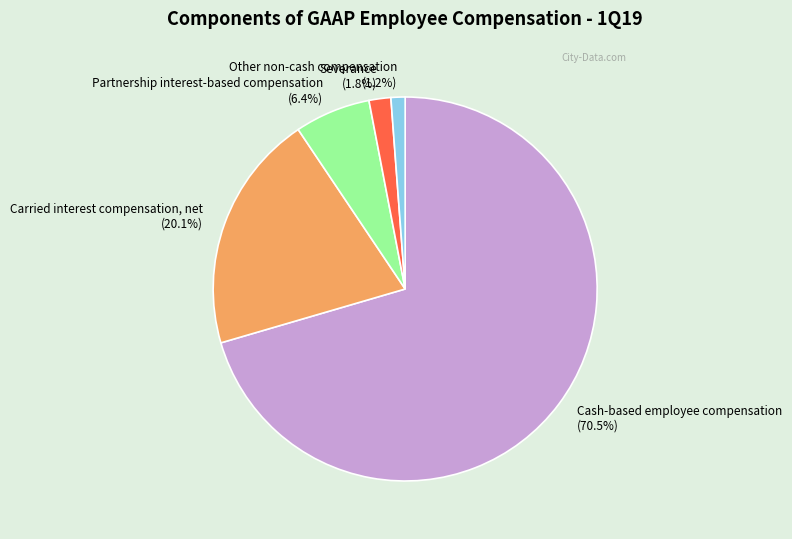

How many slices are in this pie chart?

5